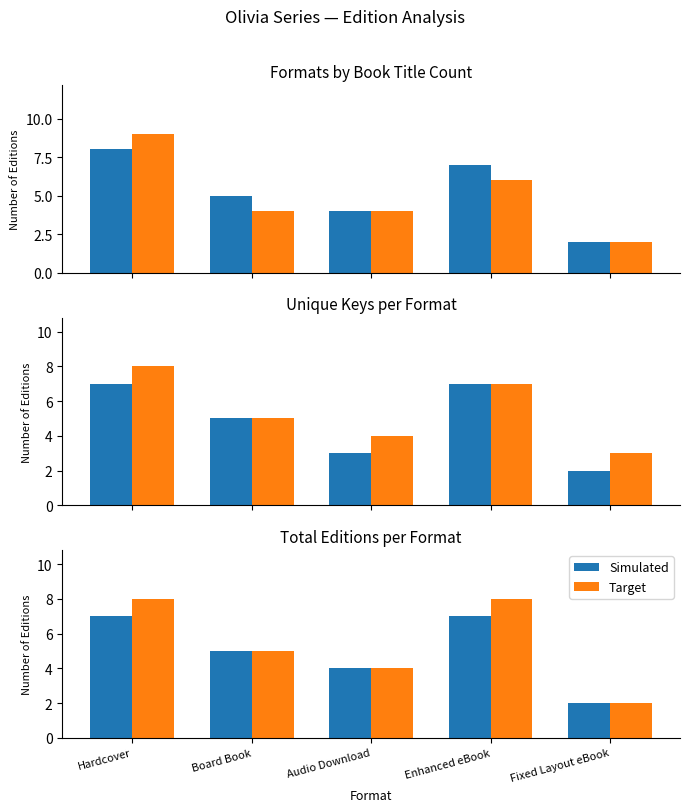

Which series has the largest range (max minus min)?

Target